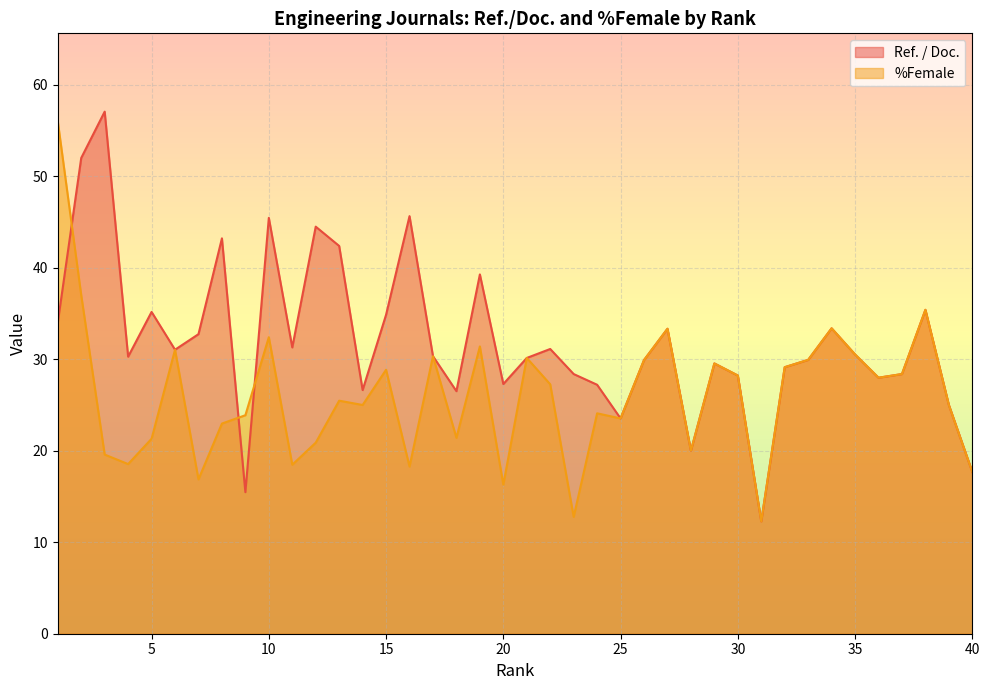

Read the %Female value at 7.

16.9